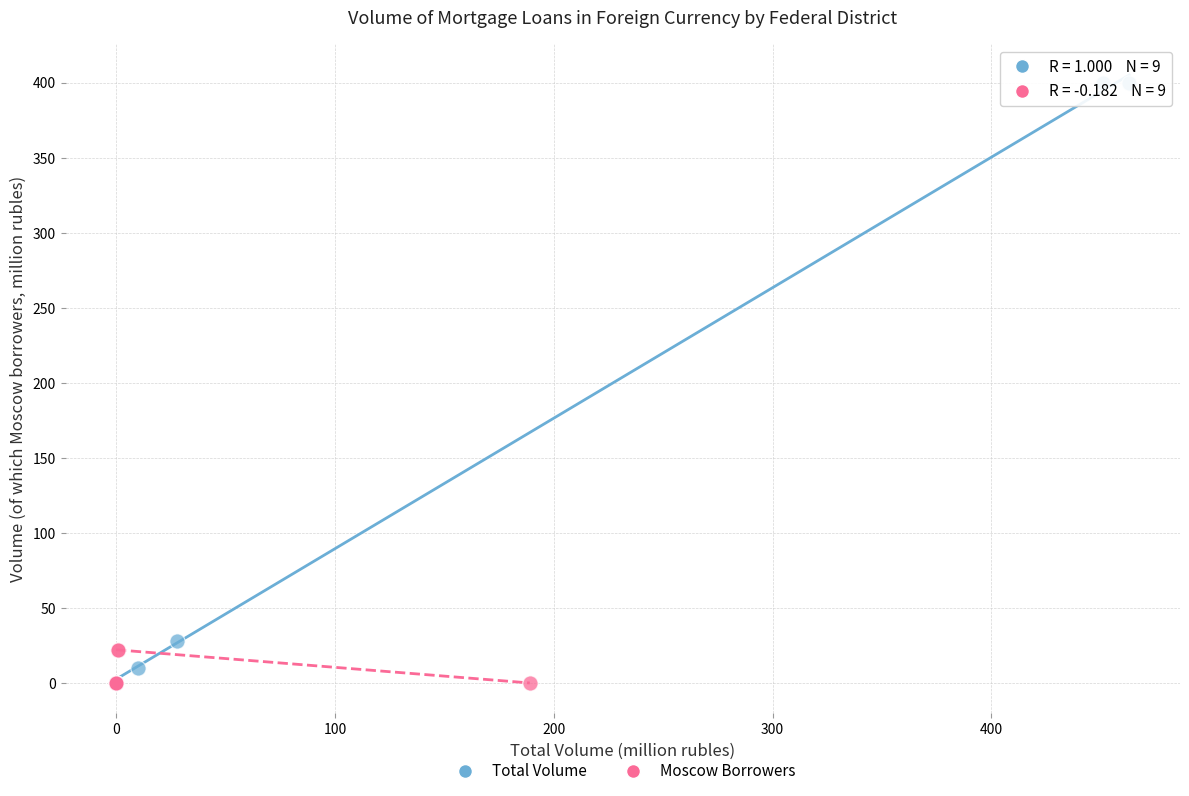

Which series reaches the maximum Y coordinate?

Total Volume